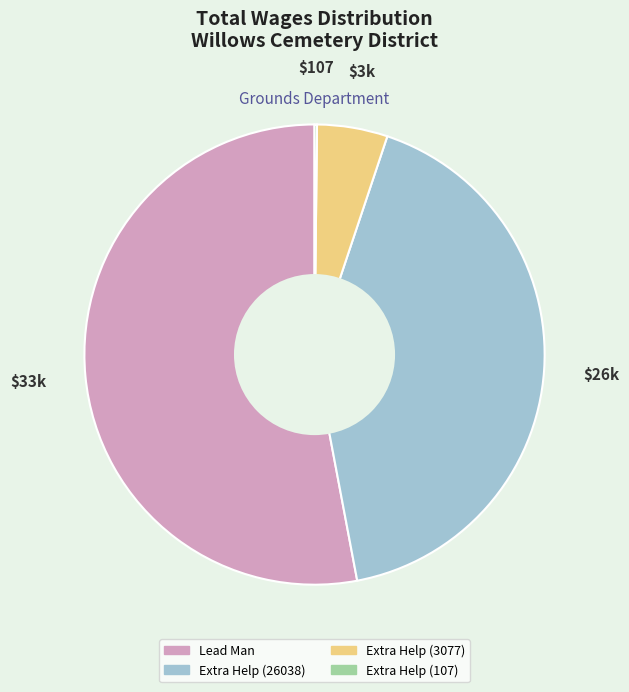

The Extra Help (26038) slice represents 42% of the pie. True or false?

True